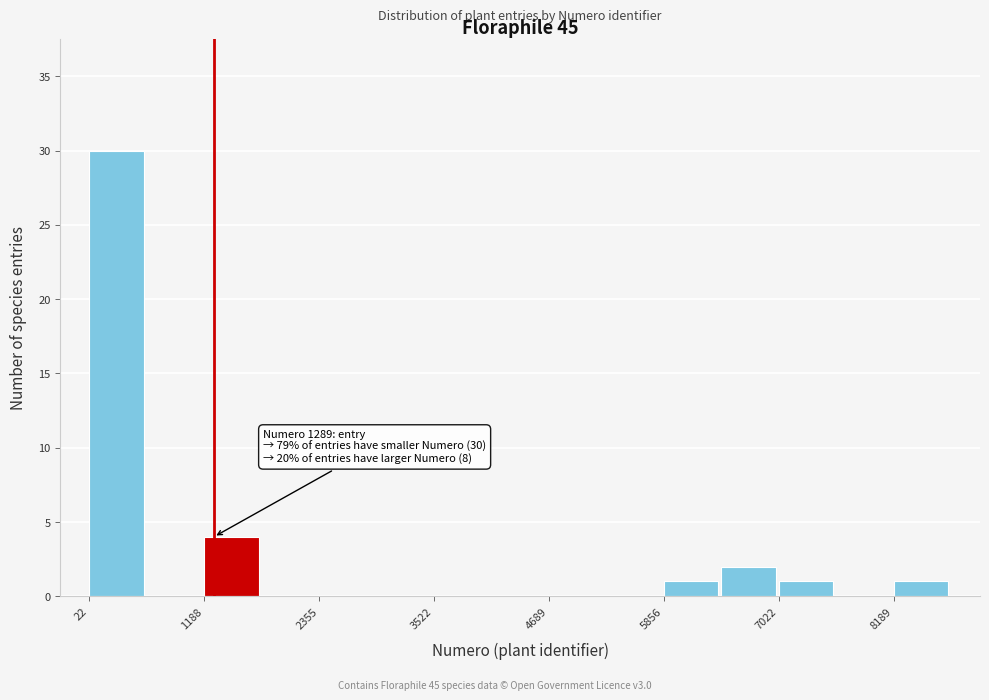

Read against the x-axis, roughly where is the centre of the tallest bar?

200